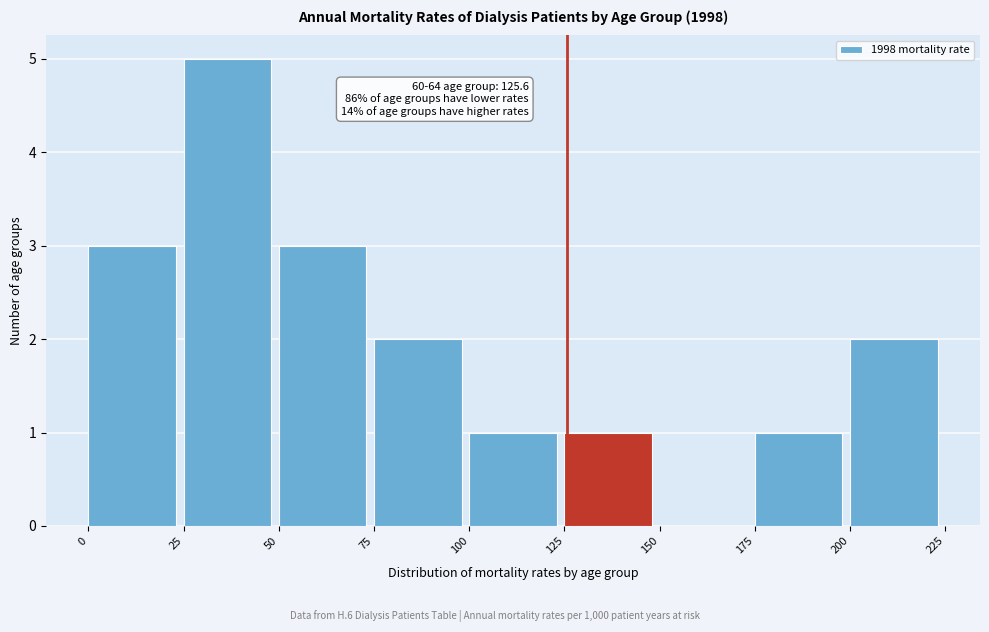

Over which range of the x-axis is the bar tallest?

25 to 50